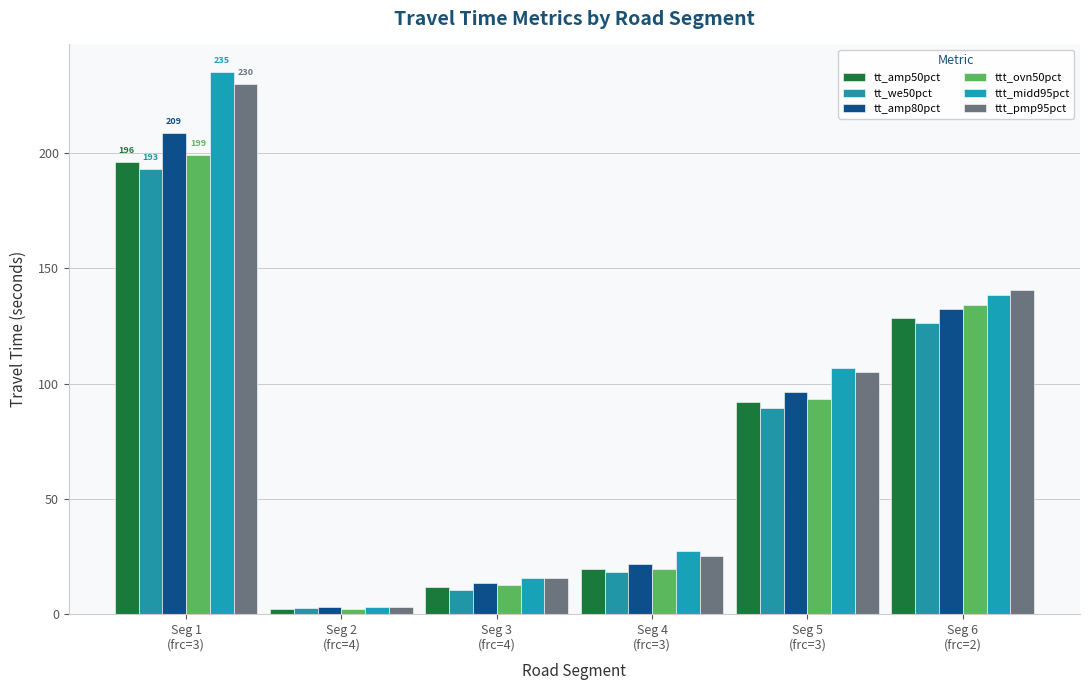

Reading left to right, list all the values displayed in this chart.

tt_amp50pct: Seg 1
(frc=3)=196.2	Seg 2
(frc=4)=2.4	Seg 3
(frc=4)=12.0	Seg 4
(frc=3)=19.4	Seg 5
(frc=3)=92.1	Seg 6
(frc=2)=128.3
tt_we50pct: Seg 1
(frc=3)=193.3	Seg 2
(frc=4)=2.6	Seg 3
(frc=4)=10.7	Seg 4
(frc=3)=18.2	Seg 5
(frc=3)=89.3	Seg 6
(frc=2)=126.5
tt_amp80pct: Seg 1
(frc=3)=208.9	Seg 2
(frc=4)=3.1	Seg 3
(frc=4)=13.6	Seg 4
(frc=3)=21.6	Seg 5
(frc=3)=96.5	Seg 6
(frc=2)=132.2
ttt_ovn50pct: Seg 1
(frc=3)=199.2	Seg 2
(frc=4)=2.2	Seg 3
(frc=4)=12.7	Seg 4
(frc=3)=19.7	Seg 5
(frc=3)=93.5	Seg 6
(frc=2)=134.3
ttt_midd95pct: Seg 1
(frc=3)=235.4	Seg 2
(frc=4)=2.9	Seg 3
(frc=4)=15.8	Seg 4
(frc=3)=27.2	Seg 5
(frc=3)=106.9	Seg 6
(frc=2)=138.5
ttt_pmp95pct: Seg 1
(frc=3)=230.0	Seg 2
(frc=4)=2.9	Seg 3
(frc=4)=15.8	Seg 4
(frc=3)=25.4	Seg 5
(frc=3)=105.0	Seg 6
(frc=2)=140.8